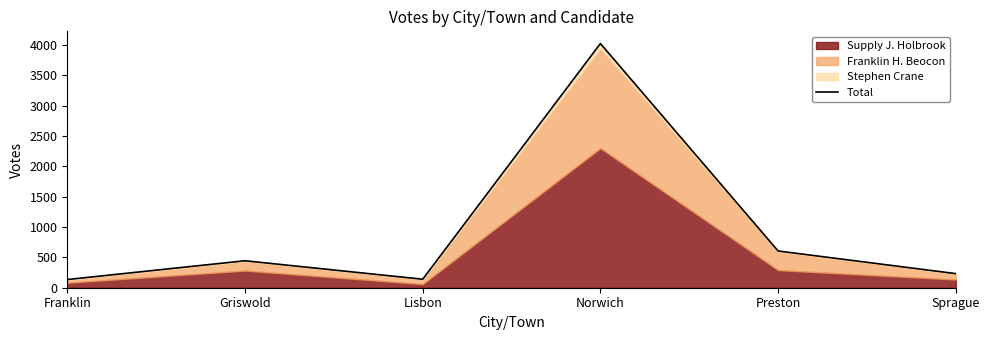

What is the sum of the values at Lisbon and Sprague?

372